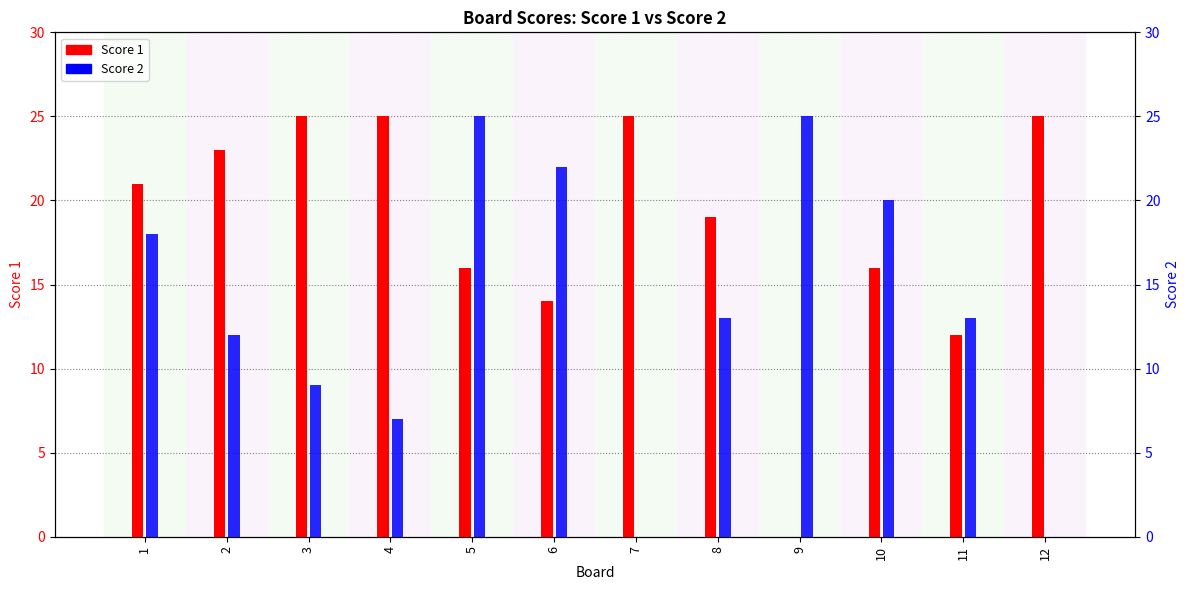

What is the total value across all series at 6?

36